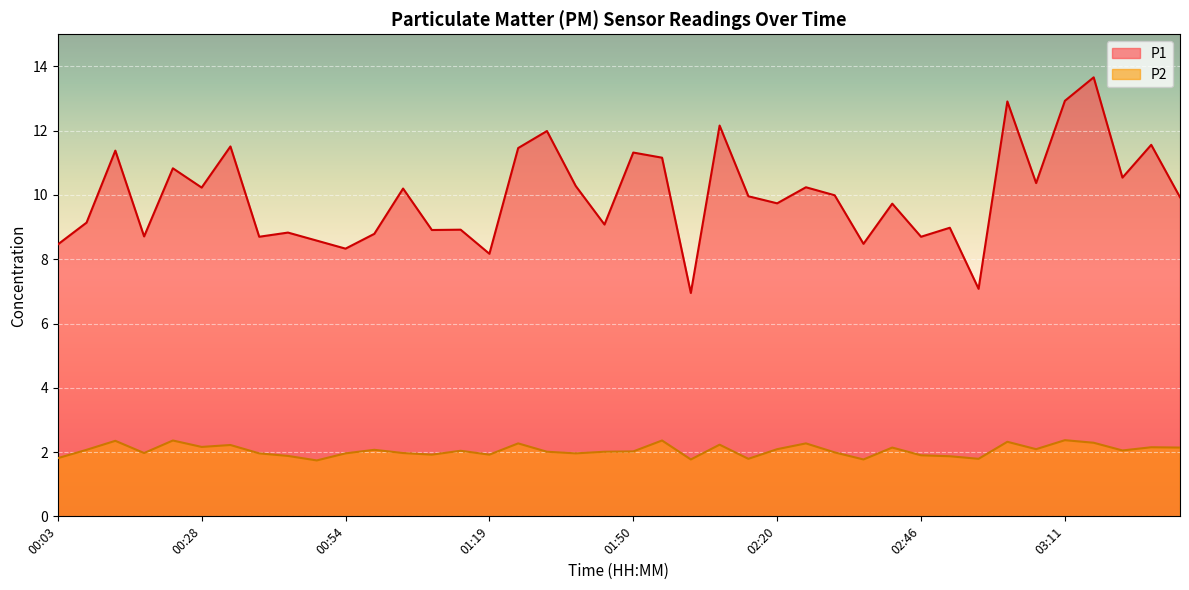

True or false: P2 and P1 cross at least once.

False